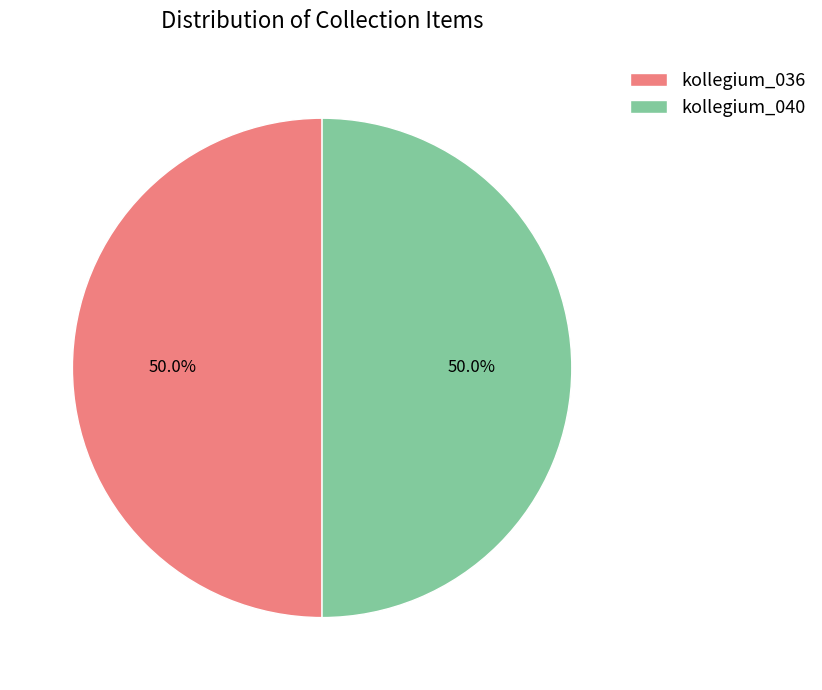

What percentage is the kollegium_040 slice, to the nearest percent?

50%